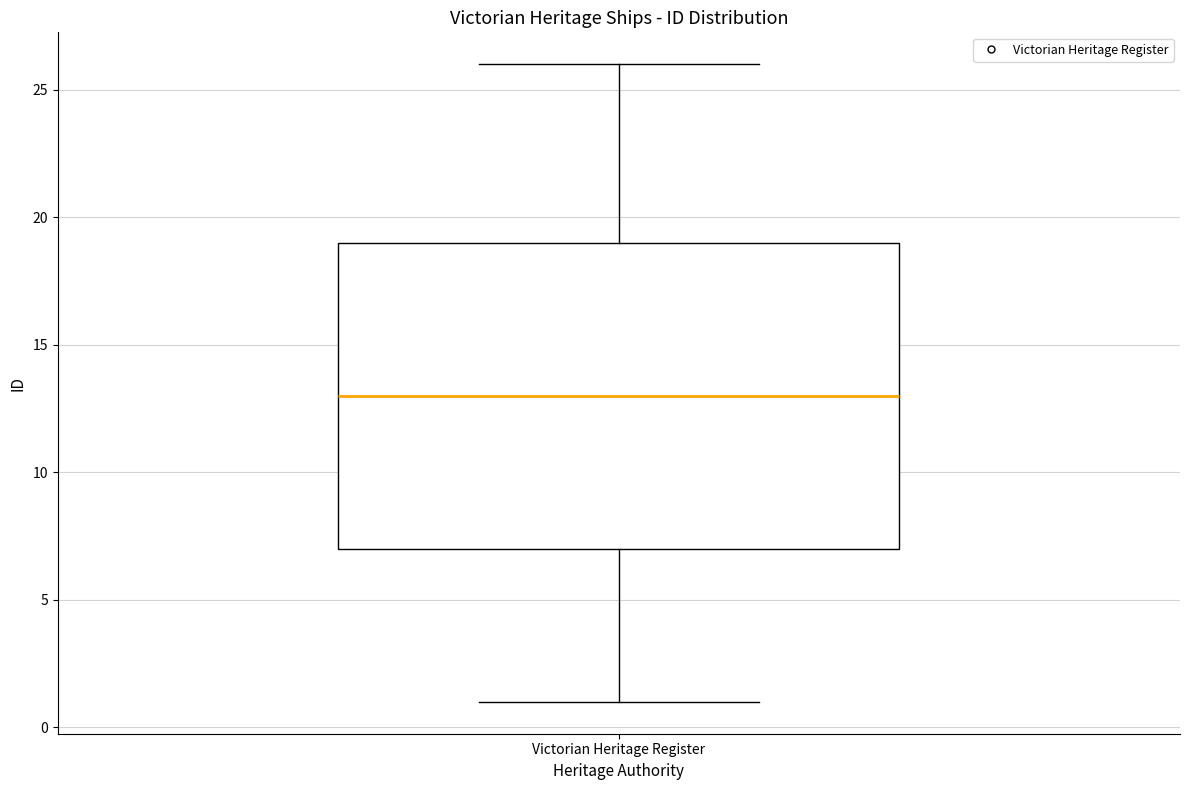

Read this box plot against the y-axis: the position of the median line, the range covered by the box, and the ends of both whiskers. The values are not printed on the chart, so give them approximately, as read against the axis.

median 13, box 7 to 19, whiskers 1 to 26